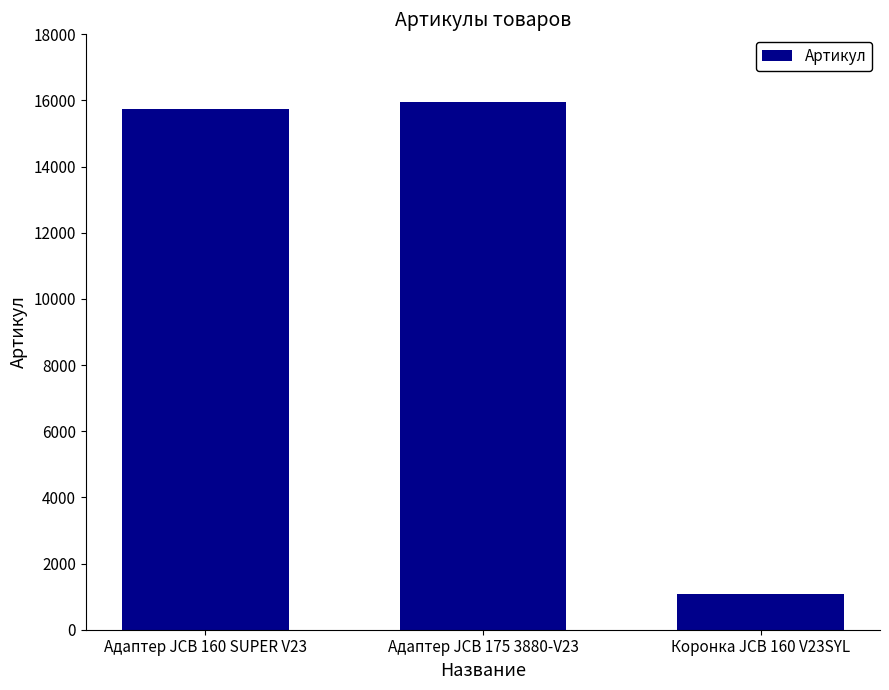

What is the sum of the values at Адаптер JCB 160 SUPER V23 and Адаптер JCB 175 3880-V23?

31711